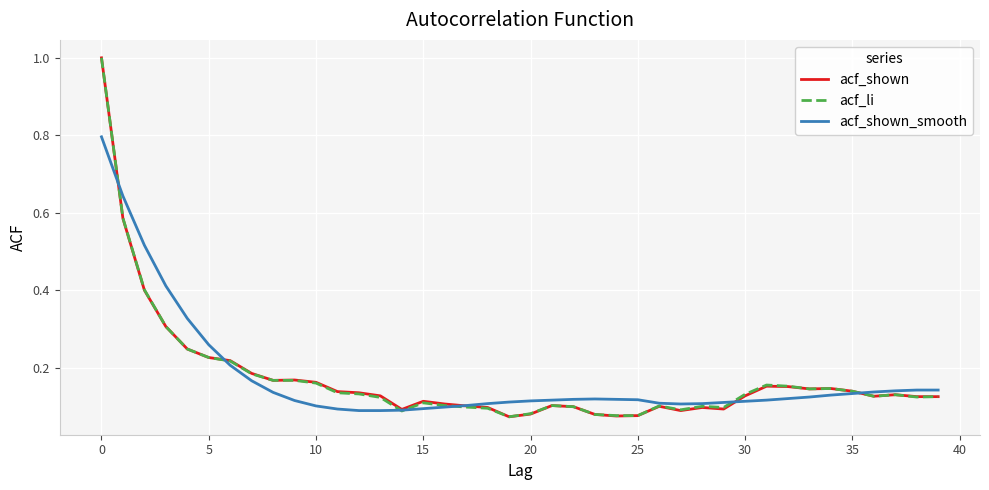

What is the maximum value for acf_shown_smooth?

0.8